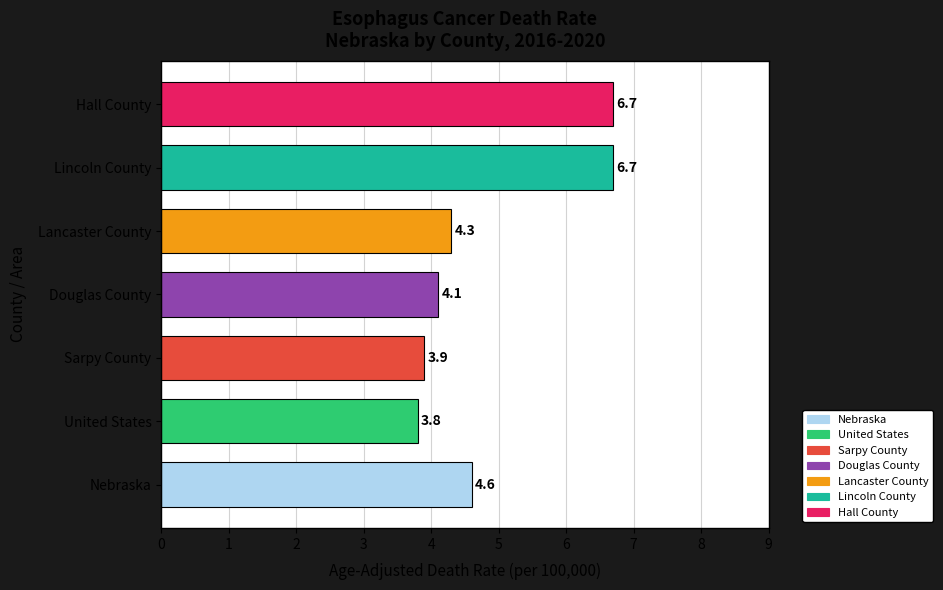

Is it true that the value at Nebraska is 4.6?

True